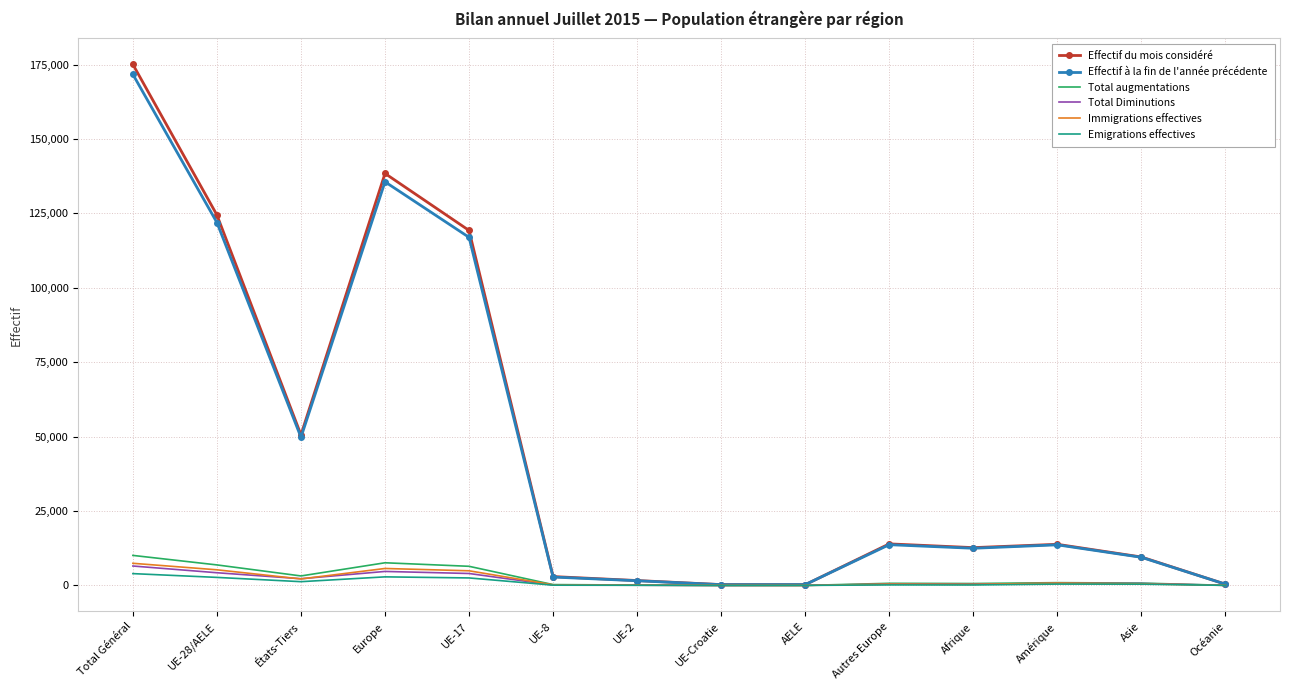

What value does the Immigrations effectives series have at UE-17?

4925